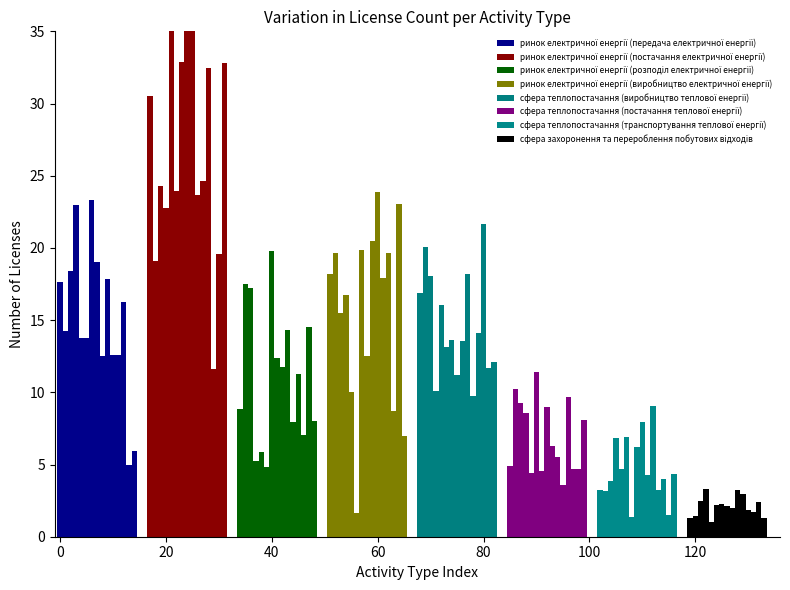

Rank the categories by value from highest to lowest.

ринок електричної енергії (постачання електричної енергії), ринок електричної енергії (виробництво електричної енергії), ринок електричної енергії (передача електричної енергії), сфера теплопостачання (виробництво теплової енергії), ринок електричної енергії (розподіл електричної енергії), сфера теплопостачання (постачання теплової енергії), сфера теплопостачання (транспортування теплової енергії), сфера захоронення та перероблення побутових відходів